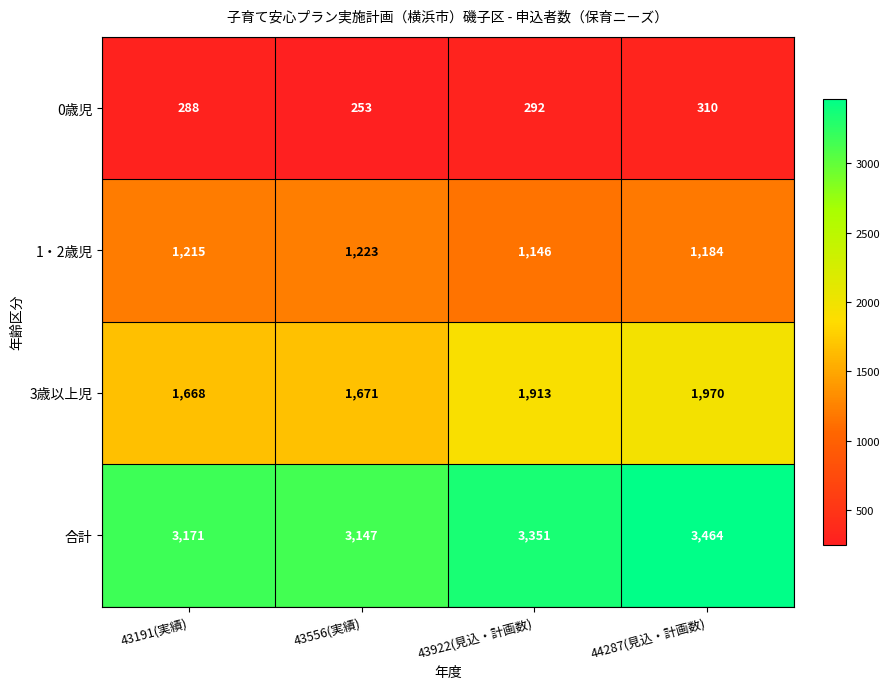

Reading right to left, what are all the values shown in this chart?

0歳児: 44287(見込・計画数)=310	43922(見込・計画数)=292	43556(実績)=253	43191(実績)=288
1・2歳児: 44287(見込・計画数)=1184	43922(見込・計画数)=1146	43556(実績)=1223	43191(実績)=1215
3歳以上児: 44287(見込・計画数)=1970	43922(見込・計画数)=1913	43556(実績)=1671	43191(実績)=1668
合計: 44287(見込・計画数)=3464	43922(見込・計画数)=3351	43556(実績)=3147	43191(実績)=3171